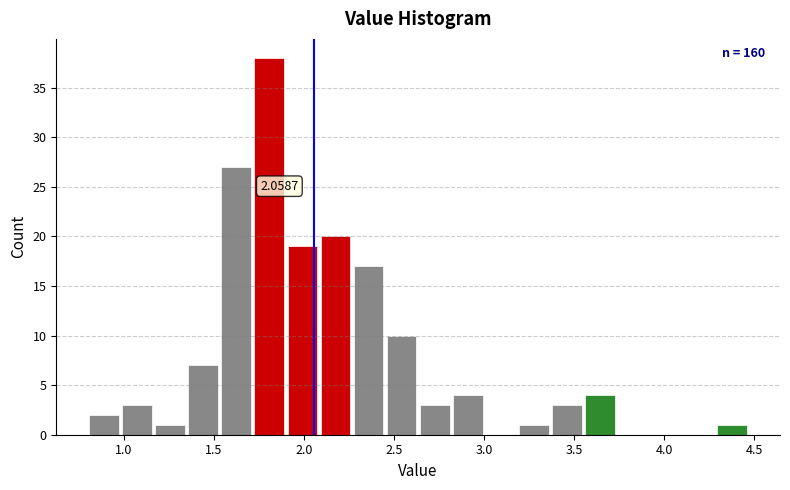

Around what value on the x-axis is the tallest bar? Give the approximate position of its centre, as read against the axis.

1.80